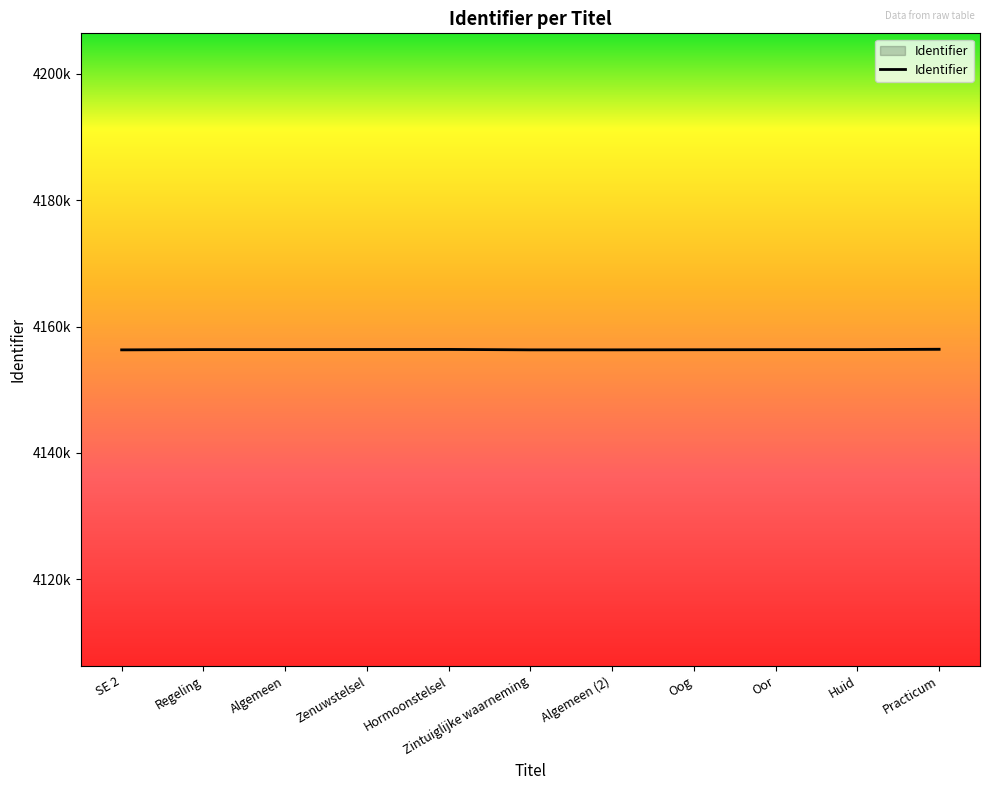

What is the label of the 6th point from the left?

Zintuiglijke waarneming